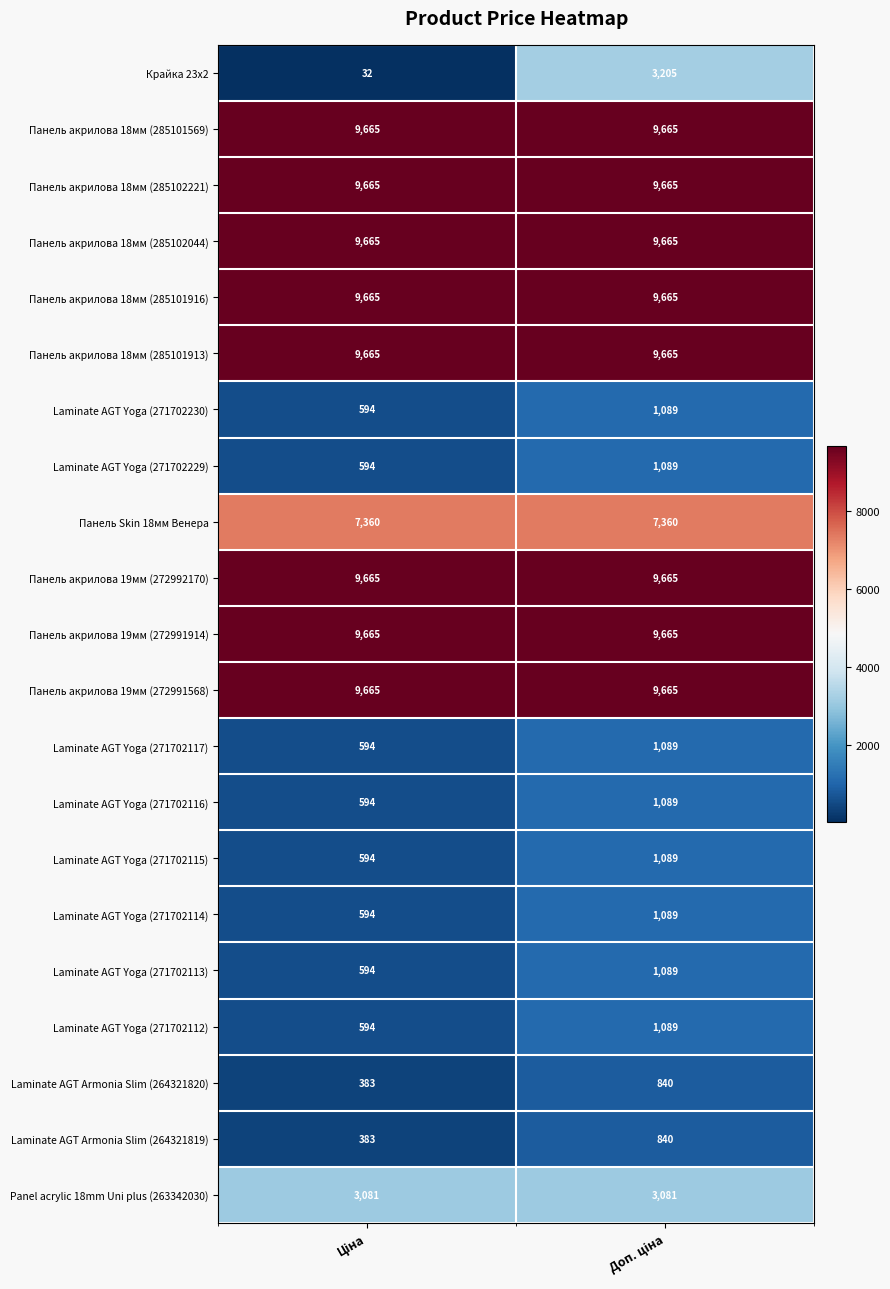

What is the minimum value for Laminate AGT Yoga (271702230)?

594